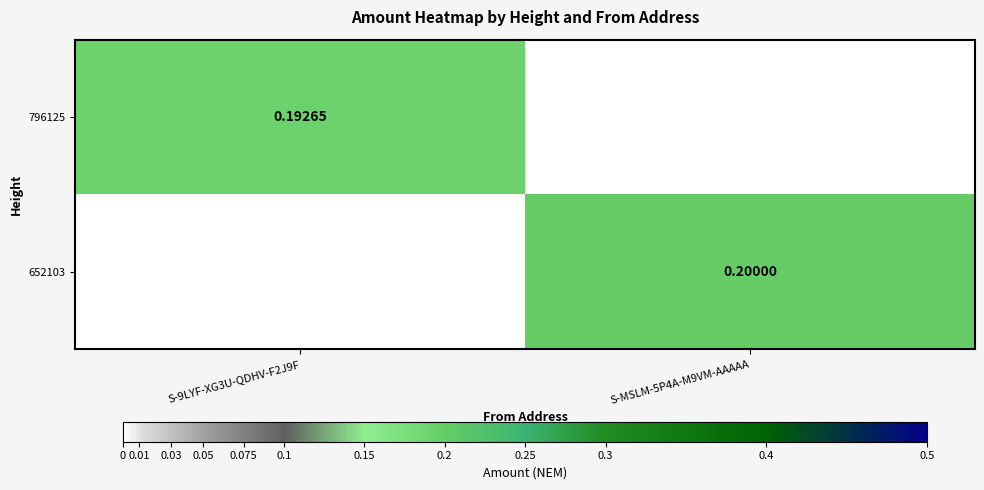

Where is 652103 nearest to the value 0?

S-9LYF-XG3U-QDHV-F2J9F